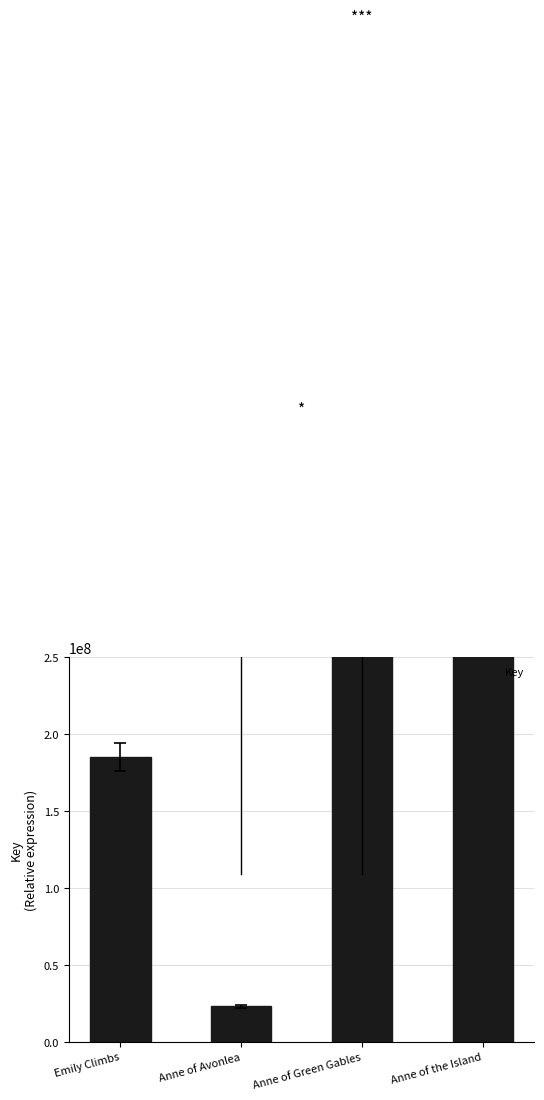

What is the smallest value displayed?

23051672